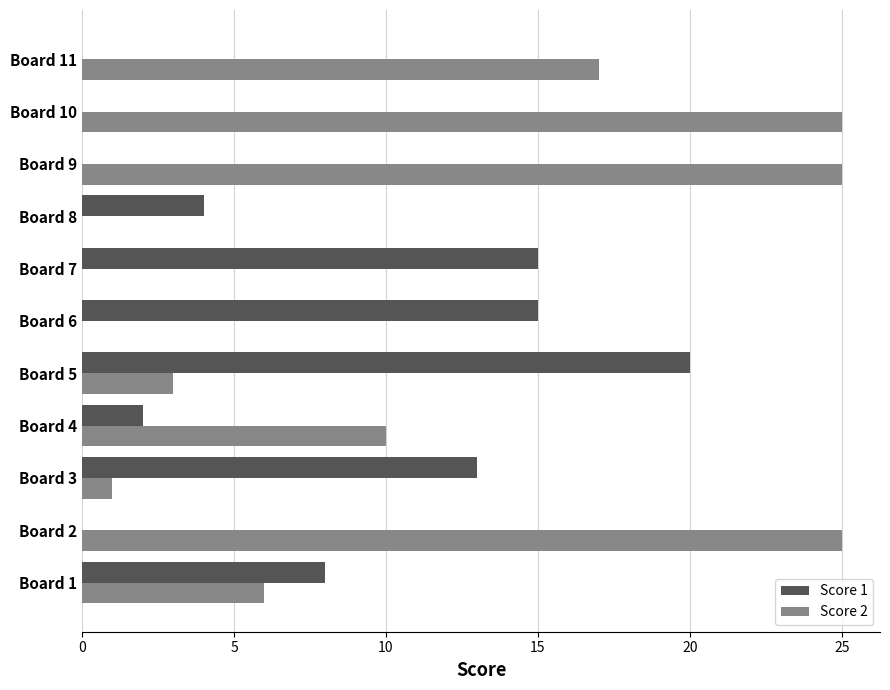

The Score 2 series shows 10 at Board 4. True or false?

True